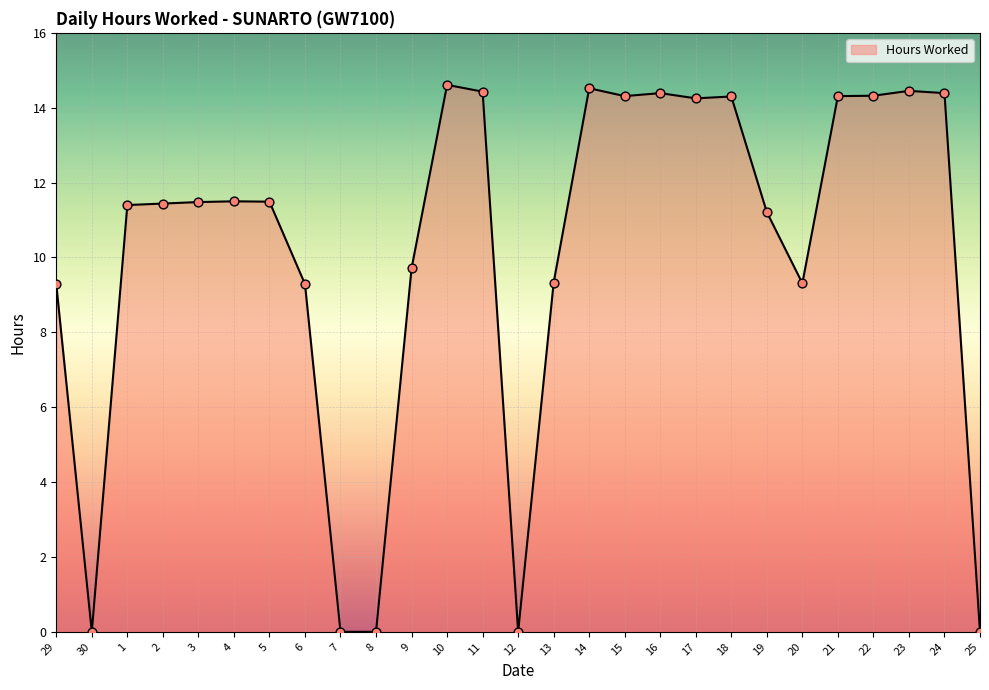

What is the change in value from 19 to 24?

+3.2